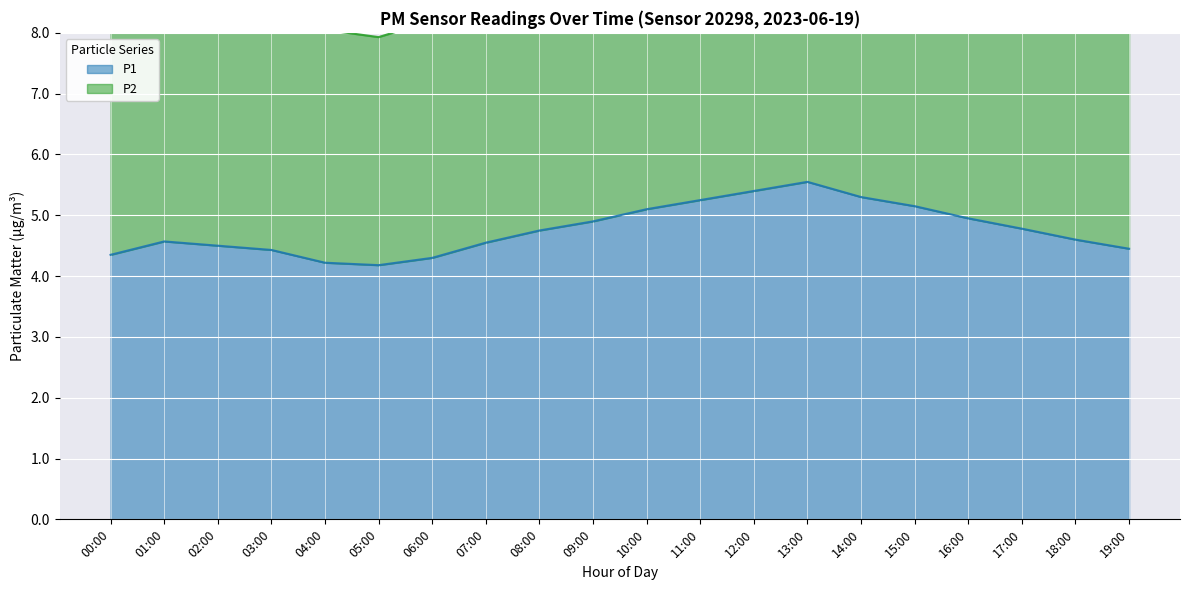

The value of P1 at 03:00 is 6.6. True or false?

False